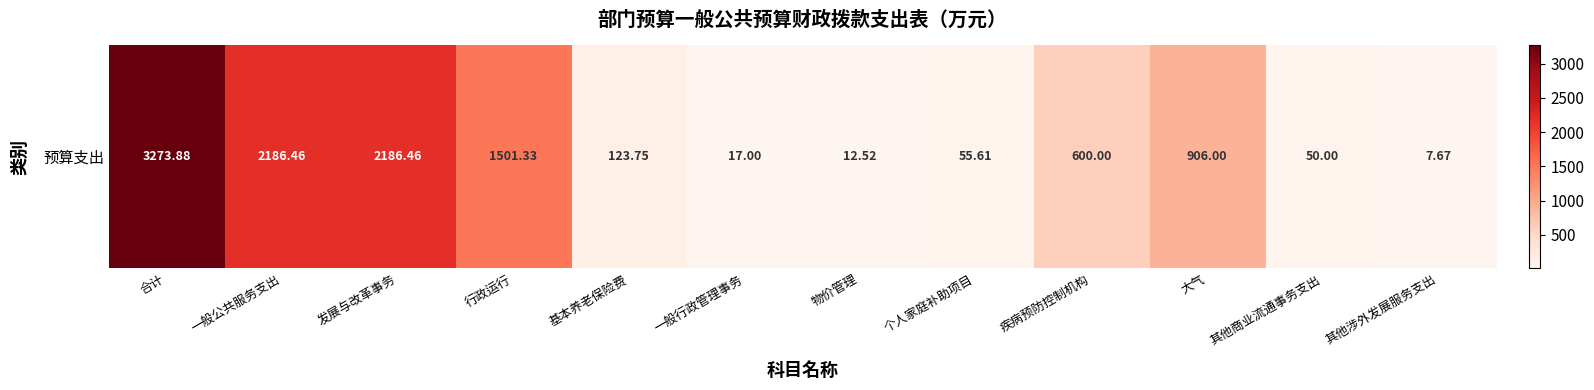

Is it true that the value at 一般行政管理事务 is 6.9?

False